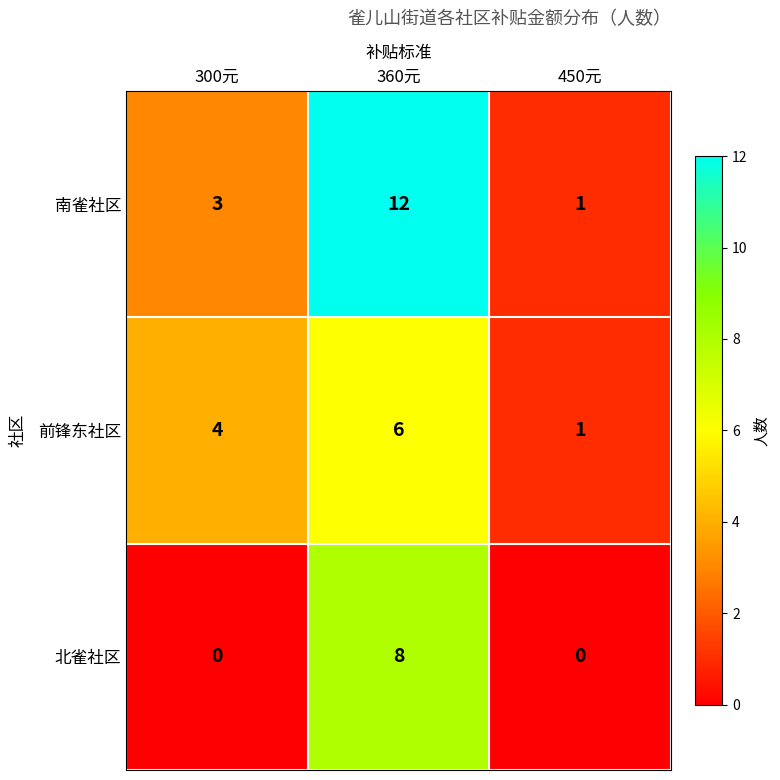

Where is 前锋东社区 nearest to the value 3?

300元